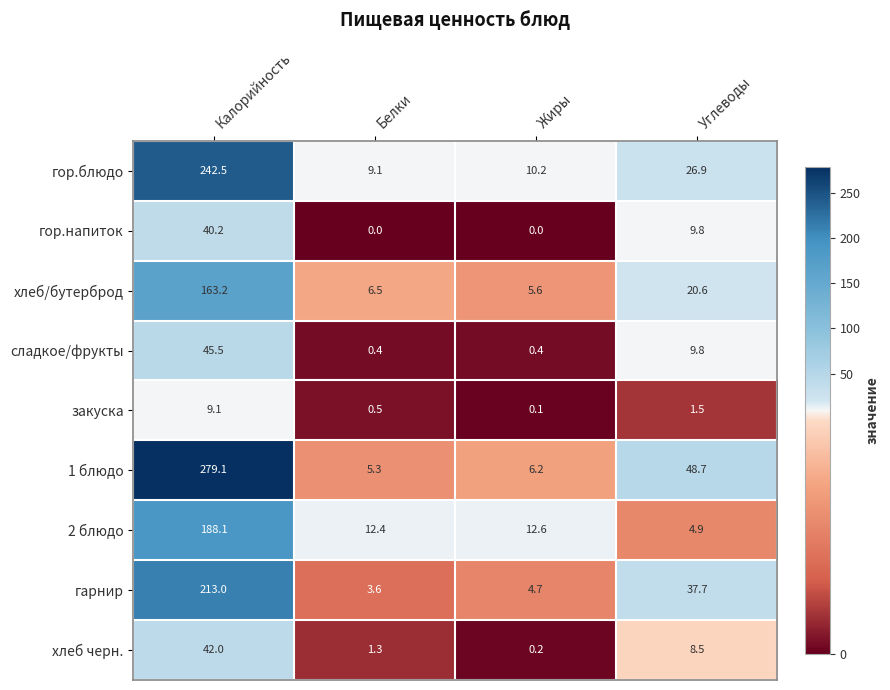

What is the spread (max minus min) of values at Углеводы?

47.2